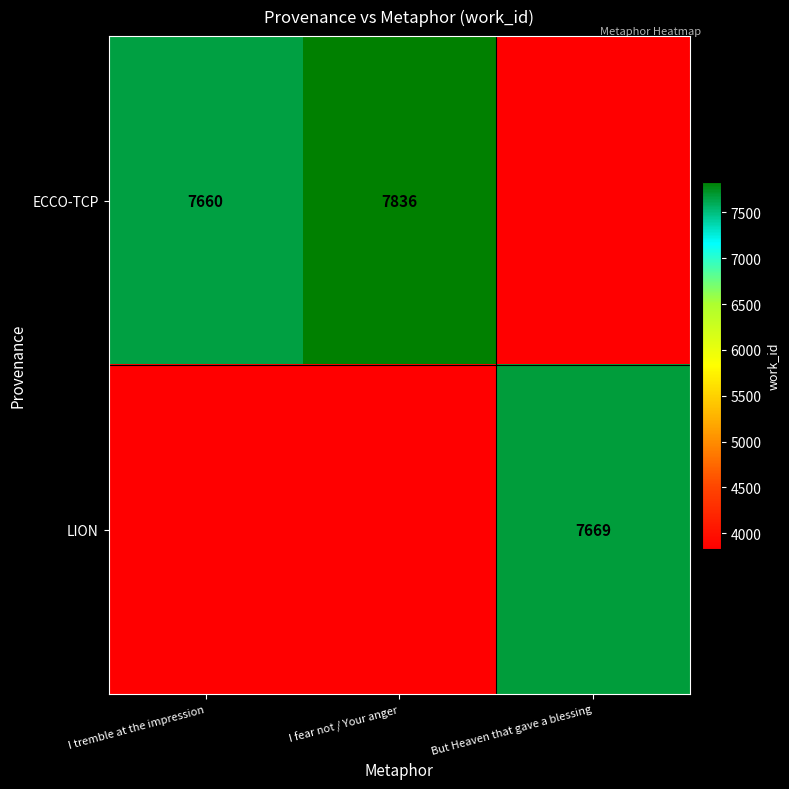

True or false: ECCO-TCP has a value of 7660 at I tremble at the impression.

True